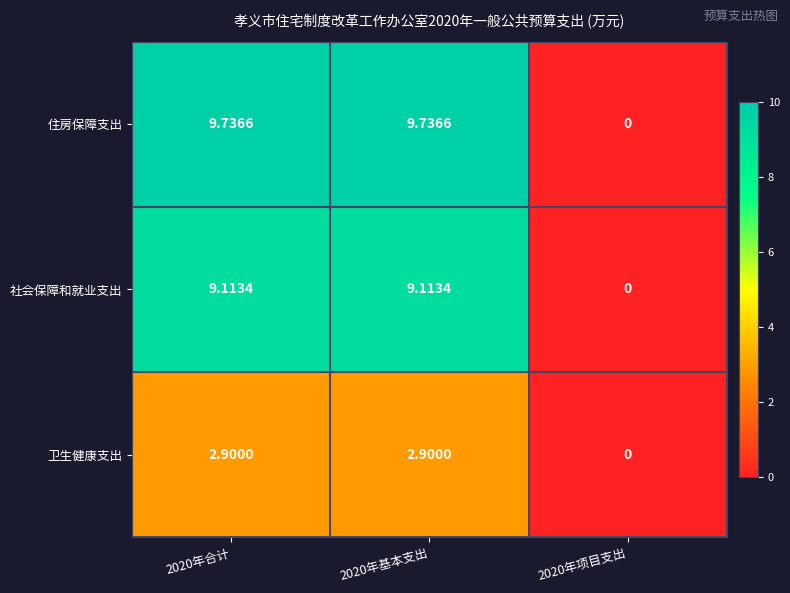

Rank the series by their maximum value, from lowest to highest.

卫生健康支出, 社会保障和就业支出, 住房保障支出